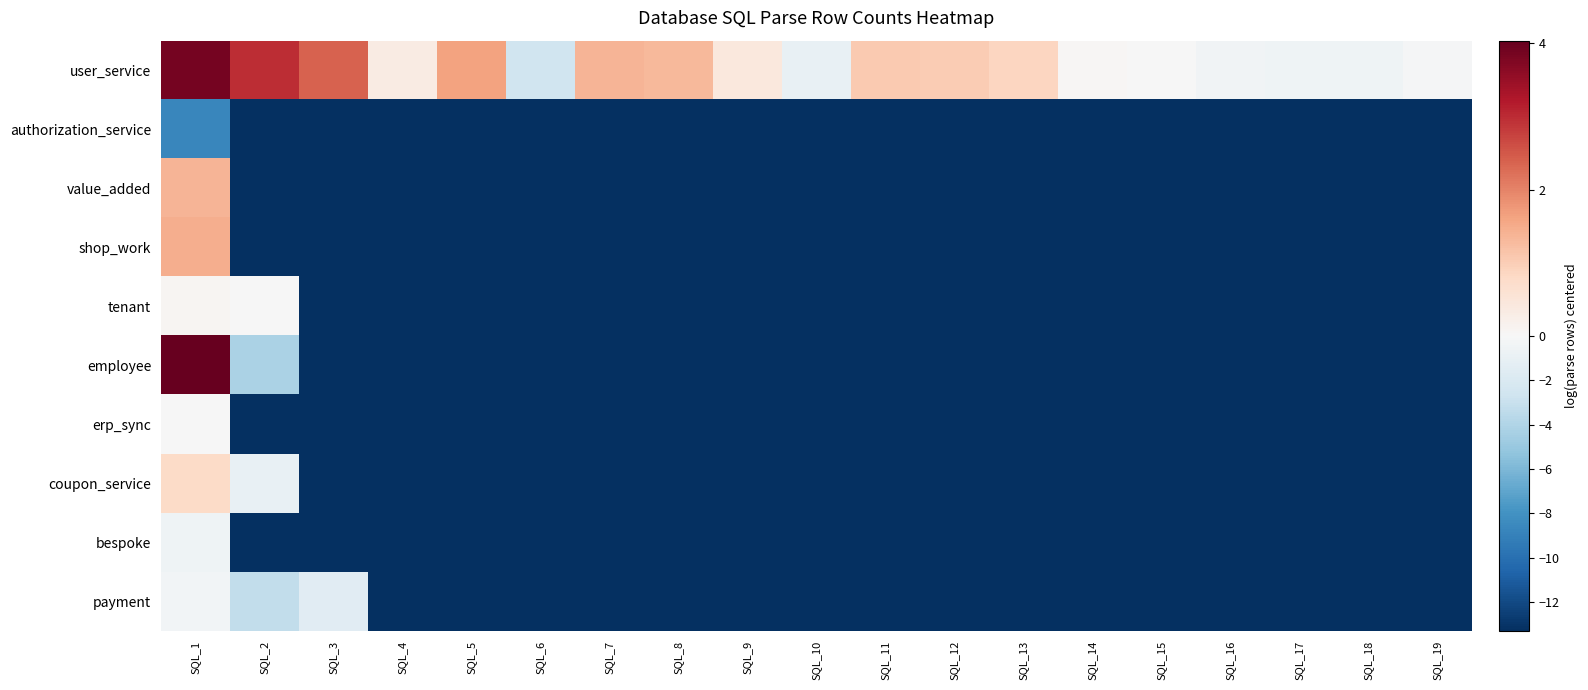

What is the minimum value shown in the chart?

-13.3